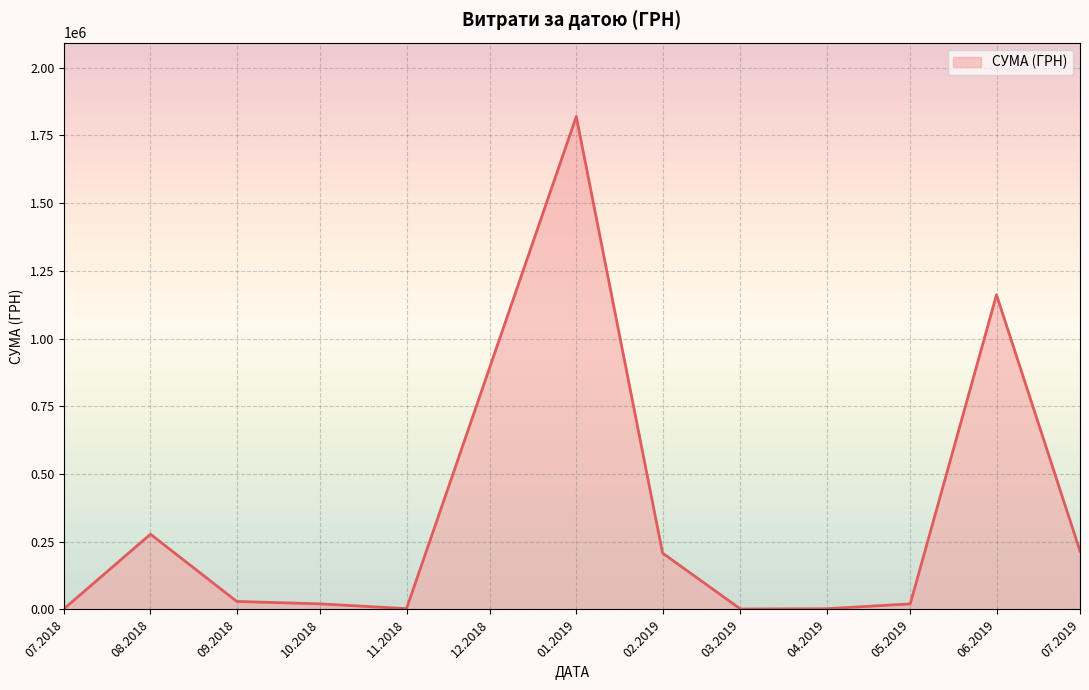

What is the smallest value displayed?

1616.8